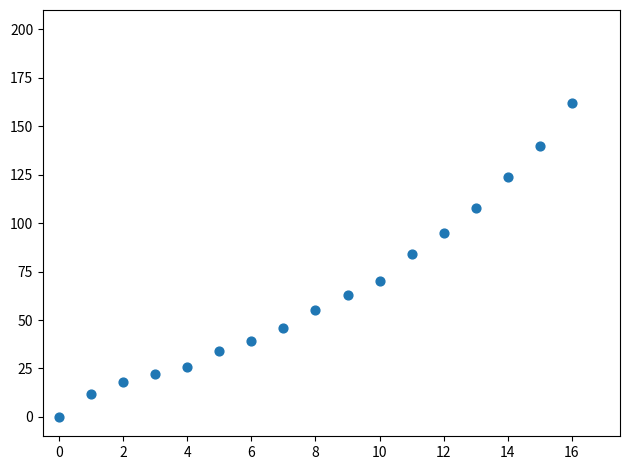

What Y value in the scatter plot is closest to 81?

84